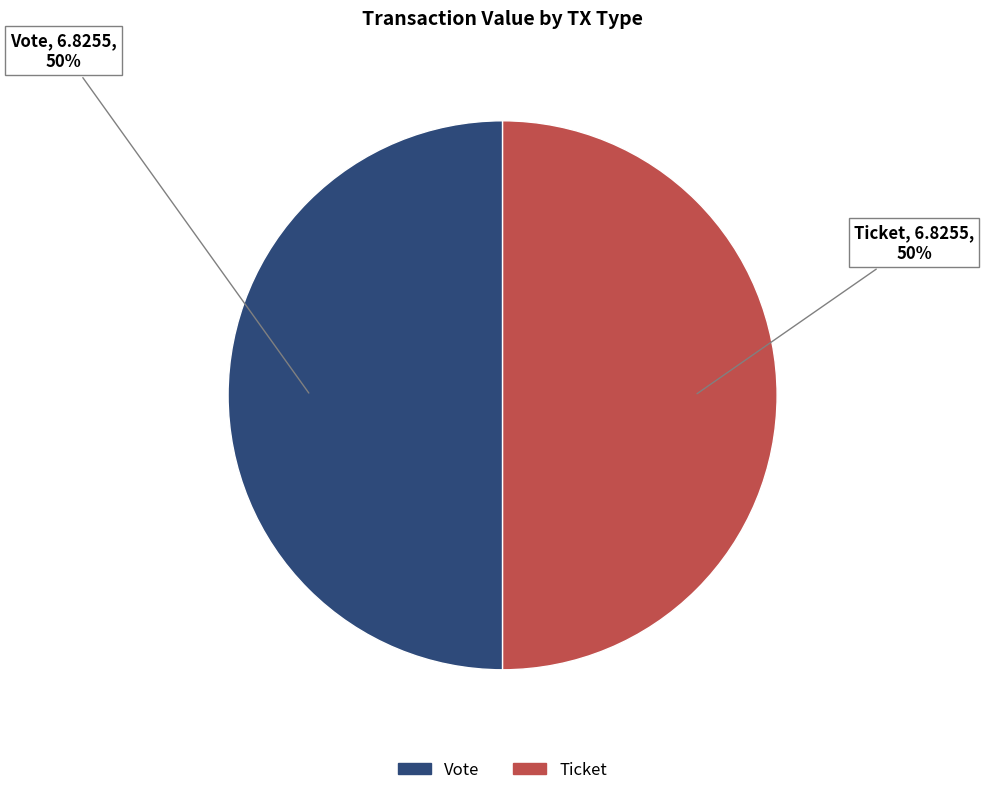

To the nearest percent, what is the difference between the largest and smallest slice percentages?

0%